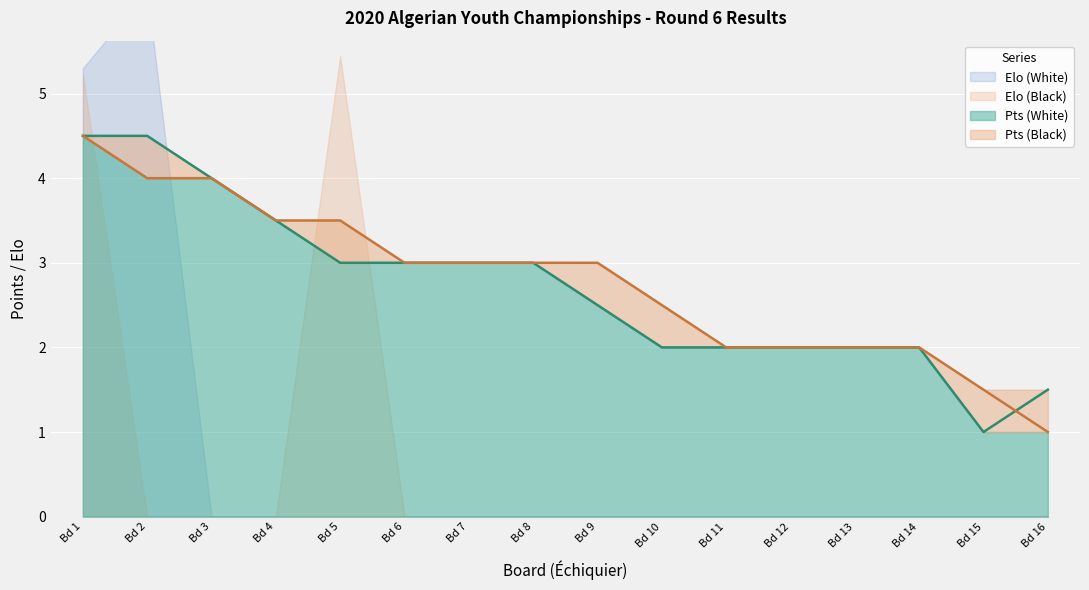

True or false: Pts (Black) has more than 2 interior local peaks.

False